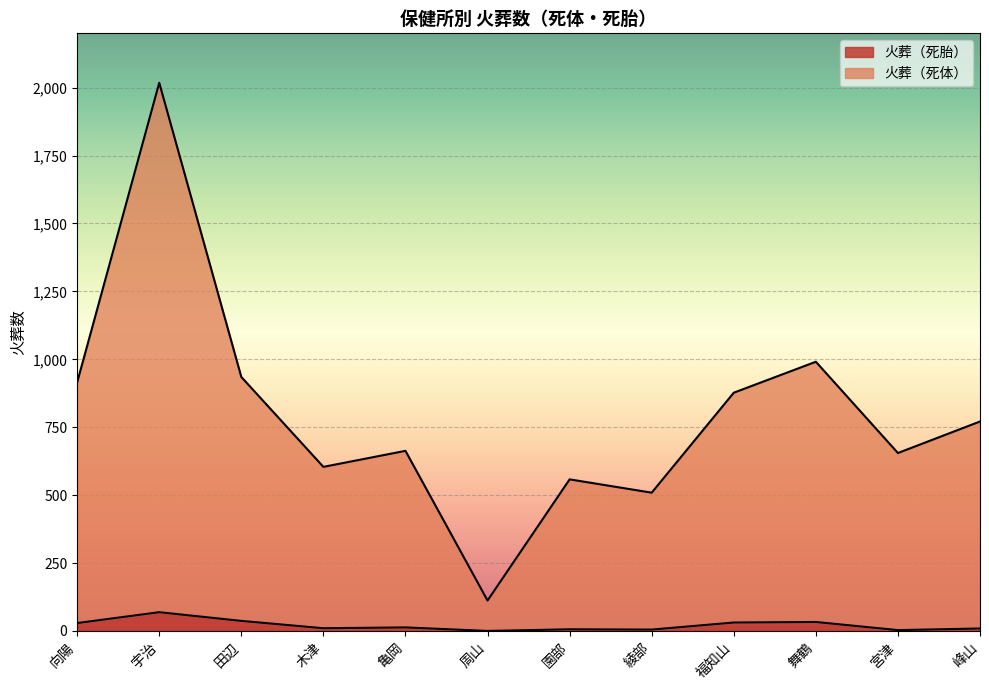

True or false: 火葬（死胎） and 火葬（死体） intersect in this chart.

False